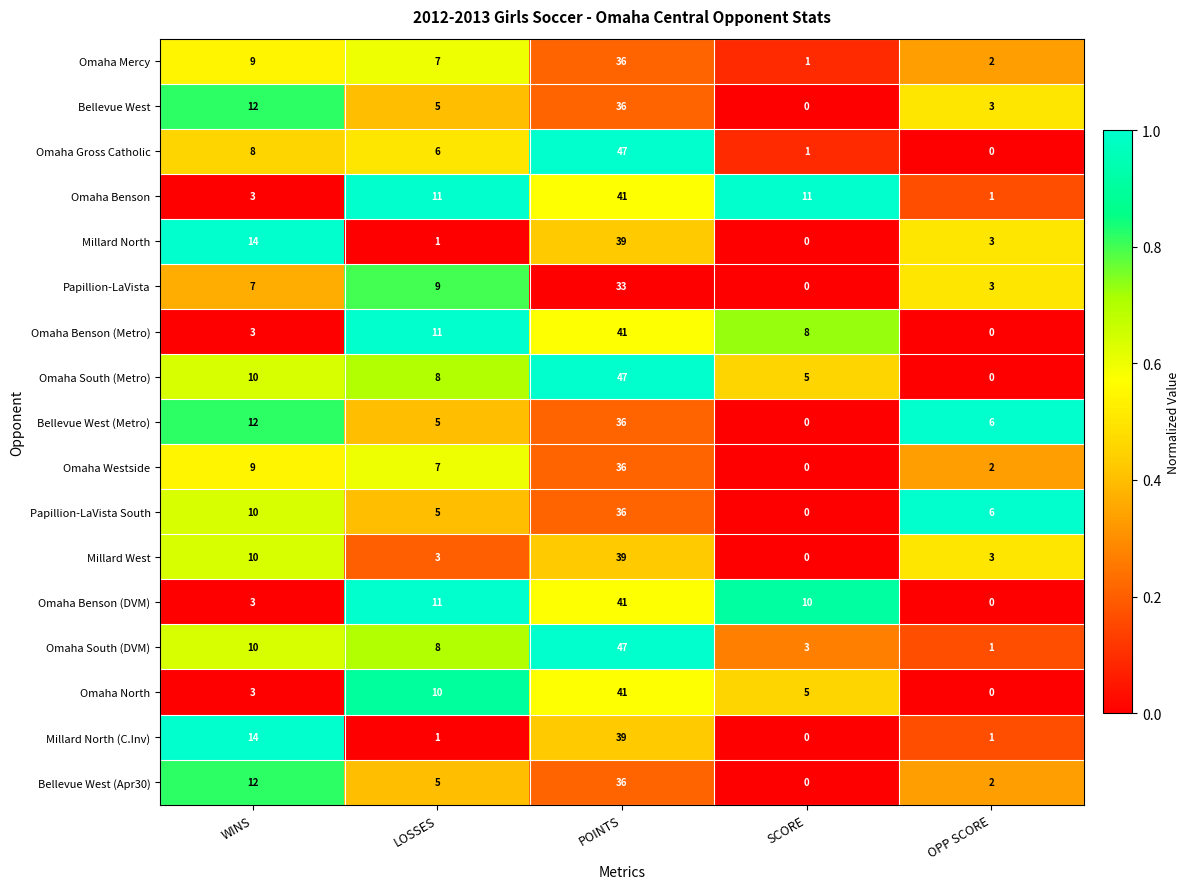

How many series are shown in this chart?

17